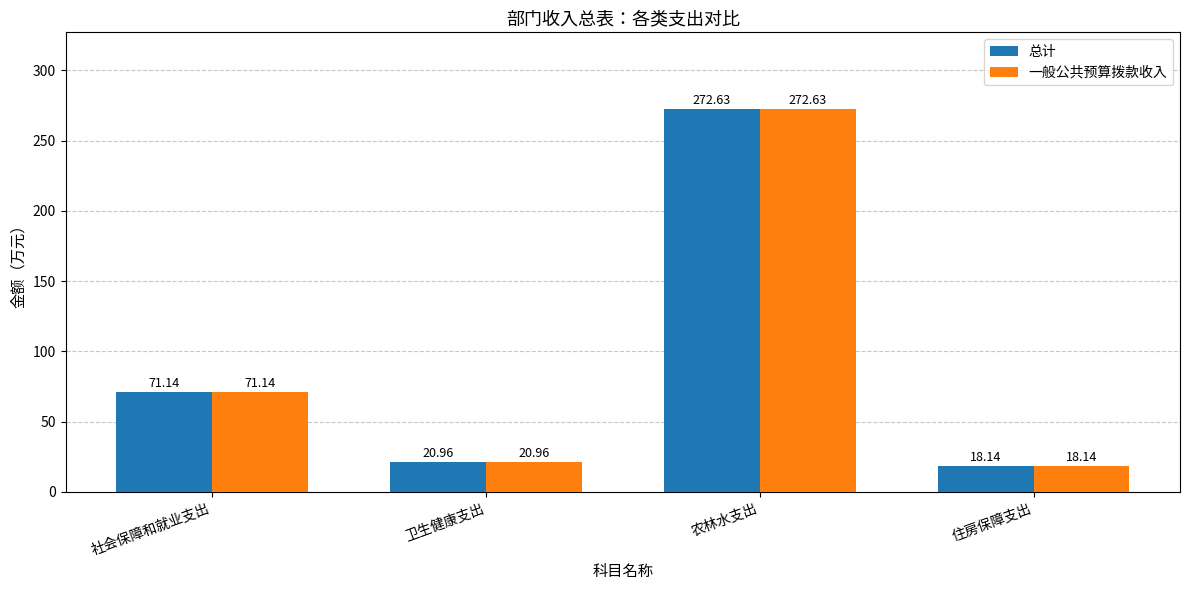

What is the difference between the maximum and minimum values in the 一般公共预算拨款收入 series?

254.5